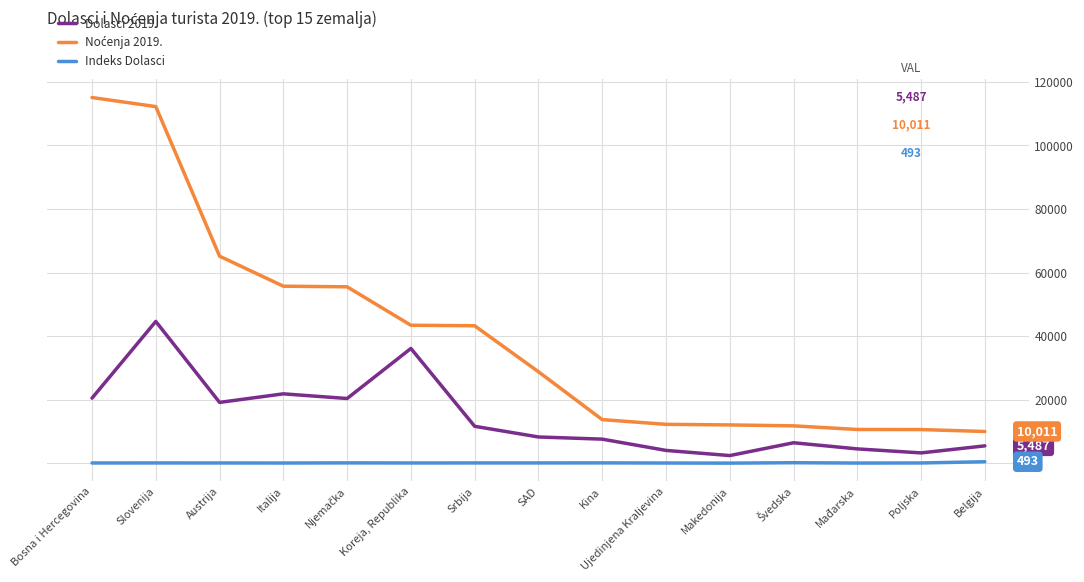

Is it true that Dolasci 2019. equals 8284.0 at SAD?

True